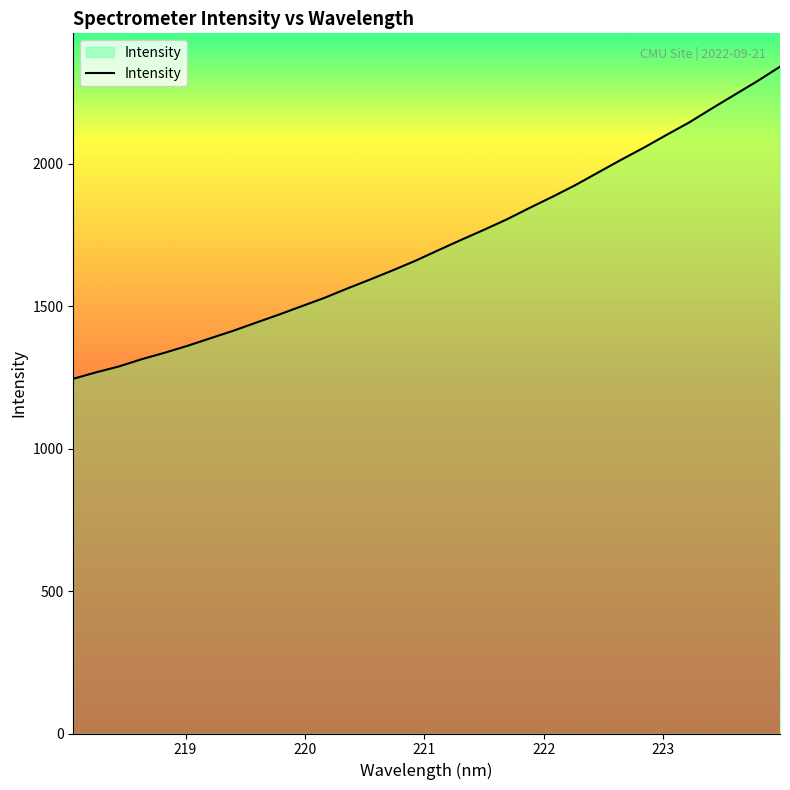

What is the difference between the maximum and minimum values?

1095.7